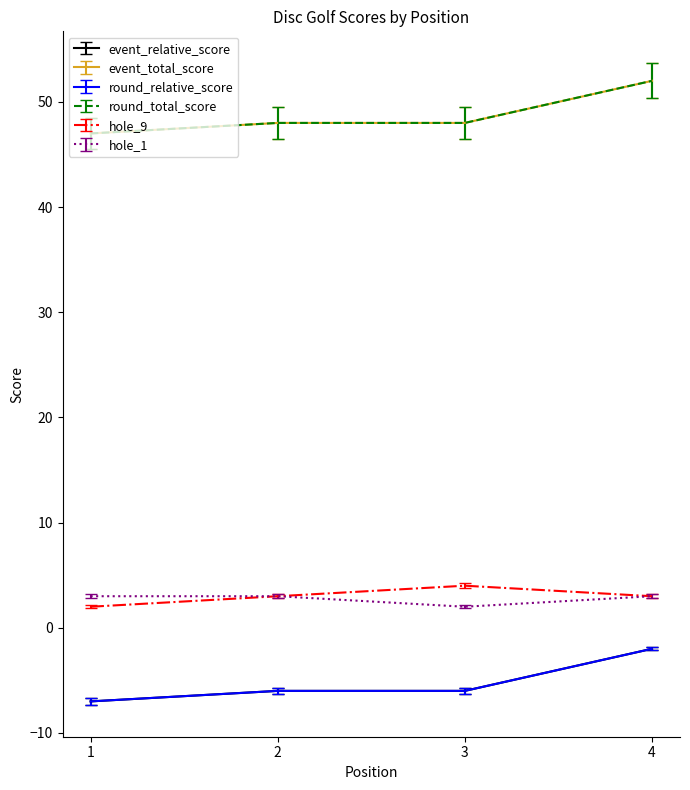

At which label does event_total_score reach its minimum?

1